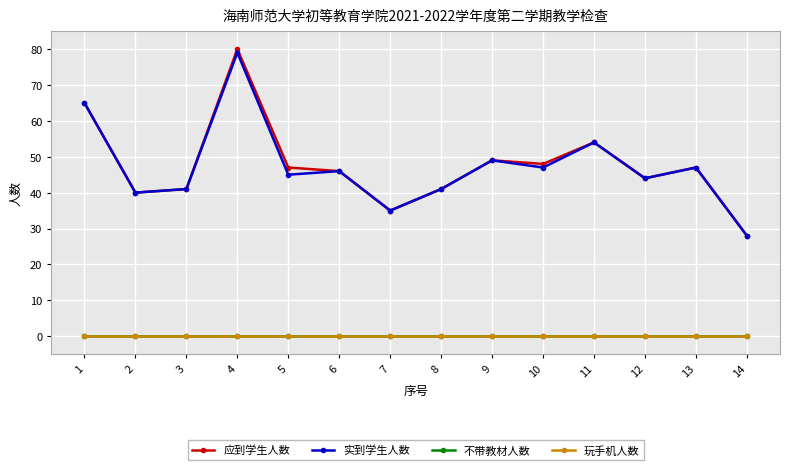

Reading right to left, list all the values displayed in this chart.

应到学生人数: 14=28	13=47	12=44	11=54	10=48	9=49	8=41	7=35	6=46	5=47	4=80	3=41	2=40	1=65
实到学生人数: 14=28	13=47	12=44	11=54	10=47	9=49	8=41	7=35	6=46	5=45	4=79	3=41	2=40	1=65
不带教材人数: 14=0	13=0	12=0	11=0	10=0	9=0	8=0	7=0	6=0	5=0	4=0	3=0	2=0	1=0
玩手机人数: 14=0	13=0	12=0	11=0	10=0	9=0	8=0	7=0	6=0	5=0	4=0	3=0	2=0	1=0